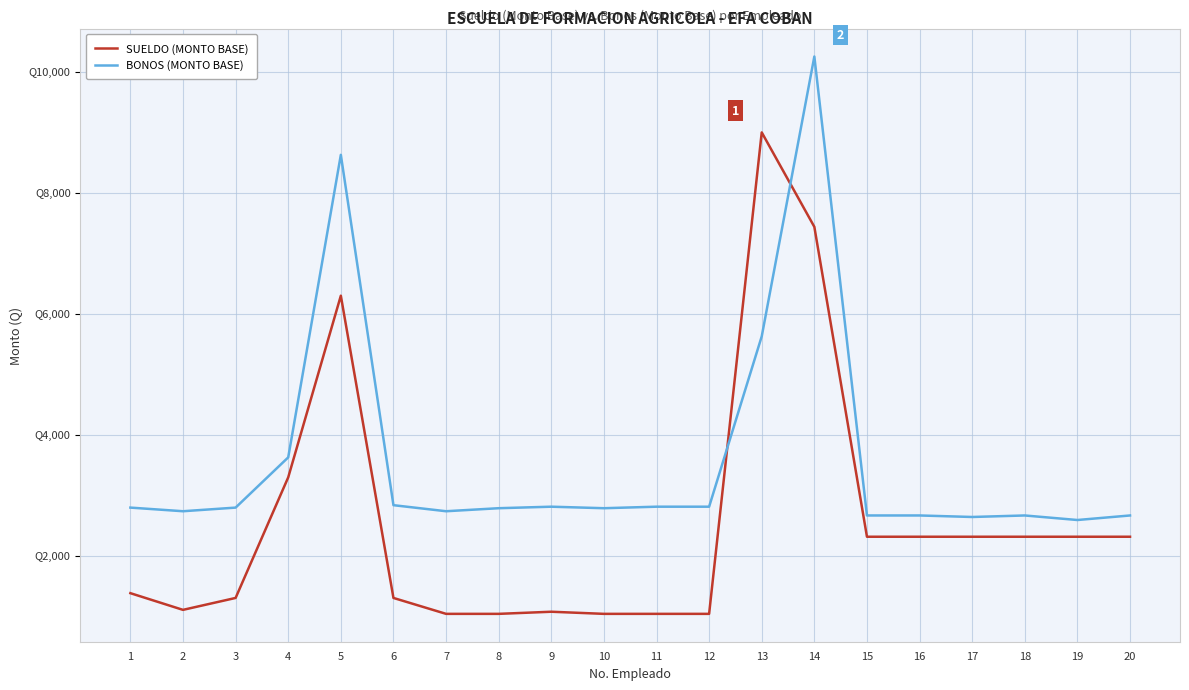

Between which two adjacent categories do BONOS (MONTO BASE) and SUELDO (MONTO BASE) first intersect?

12 and 13